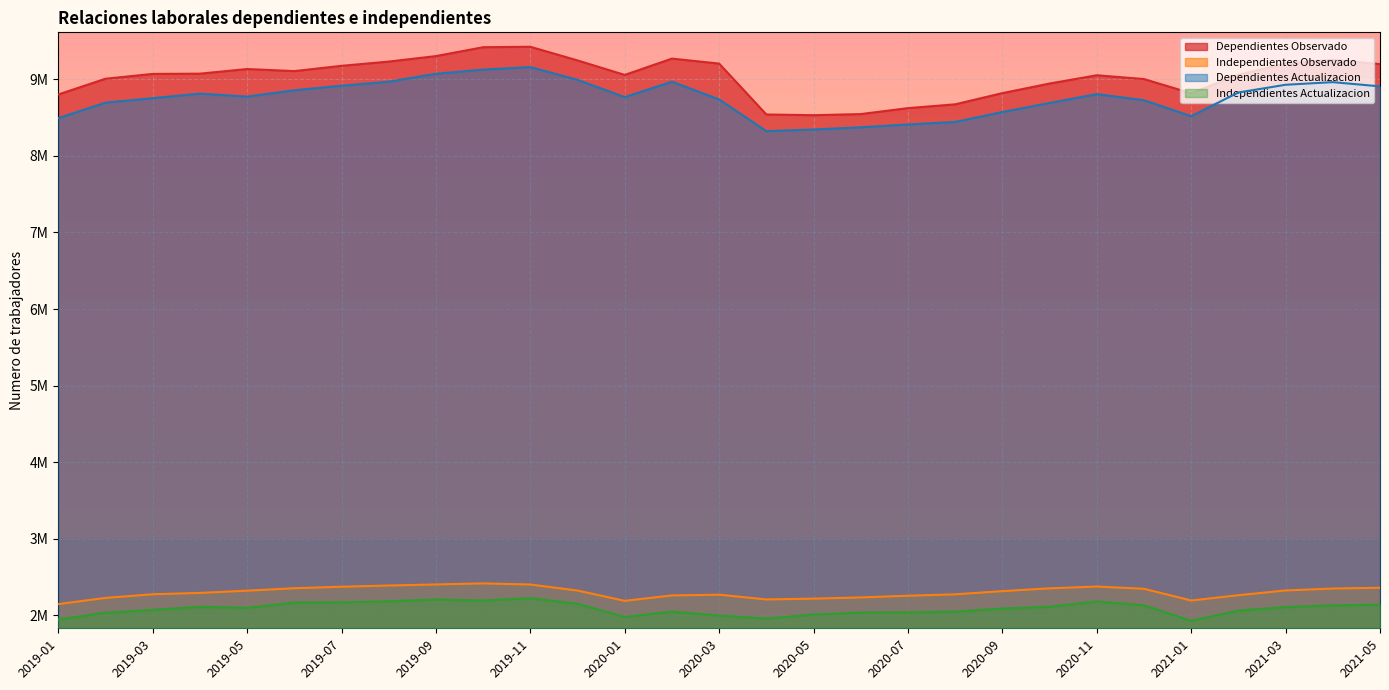

How many series are shown in this chart?

4